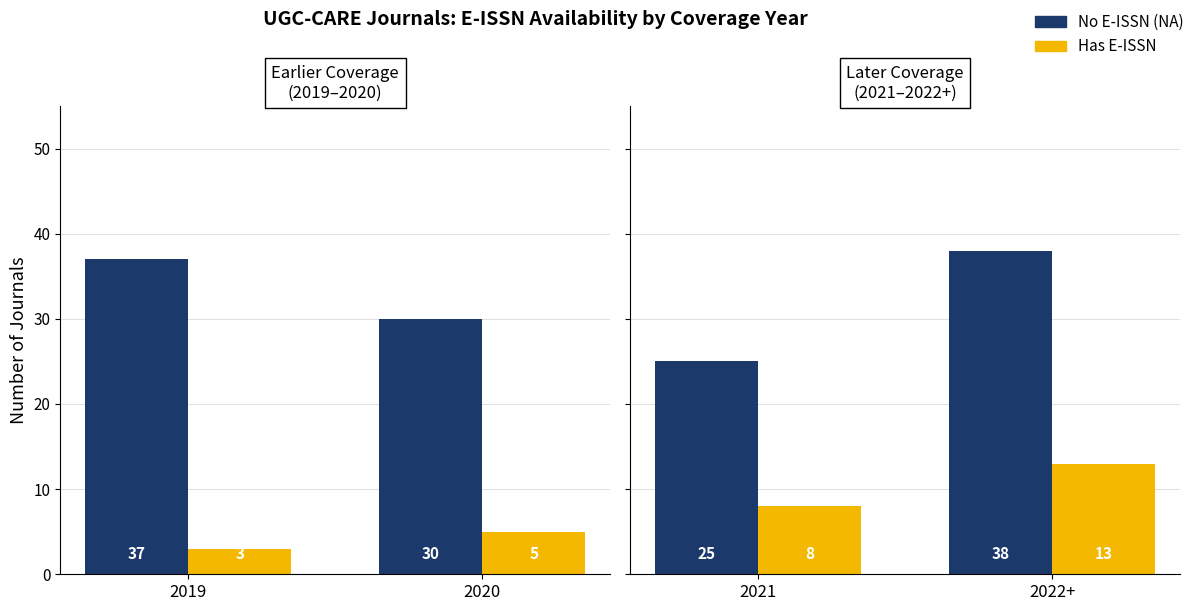

Rank the series by their average value, from lowest to highest.

Has E-ISSN, No E-ISSN (NA)